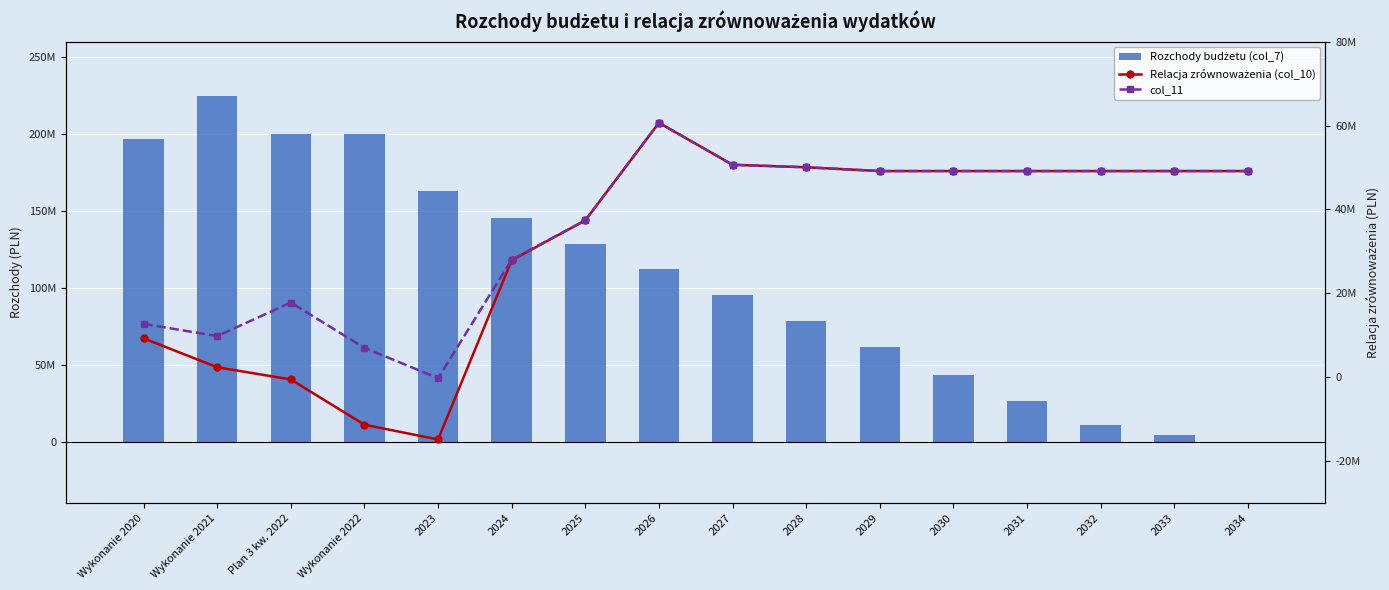

Reading left to right, what are all the values shown in this chart?

Rozchody budżetu (col_7): Wykonanie 2020=196759000.0	Wykonanie 2021=224759000.0	Plan 3 kw. 2022=200000000.0	Wykonanie 2022=200000000.0	2023=162696000.0	2024=145292000.0	2025=128488000.0	2026=112100000.0	2027=95196000.0	2028=78392000.0	2029=61288000.0	2030=43388000.0	2031=26600000.0	2032=10592000.0	2033=4592000.0	2034=0.0
Relacja zrównoważenia (col_10): Wykonanie 2020=9286117.9	Wykonanie 2021=2394916.9	Plan 3 kw. 2022=-510624.7	Wykonanie 2022=-11306412.4	2023=-14809127.0	2024=27881920.2	2025=37406362.0	2026=60645736.0	2027=50645736.0	2028=50045736.0	2029=49145736.0	2030=49145736.0	2031=49145736.0	2032=49145736.0	2033=49145736.0	2034=49145736.0
col_11: Wykonanie 2020=12725294.5	Wykonanie 2021=9825260.5	Plan 3 kw. 2022=17807572.7	Wykonanie 2022=7011785.0	2023=-215704.3	2024=28031920.2	2025=37406362.0	2026=60645736.0	2027=50645736.0	2028=50045736.0	2029=49145736.0	2030=49145736.0	2031=49145736.0	2032=49145736.0	2033=49145736.0	2034=49145736.0